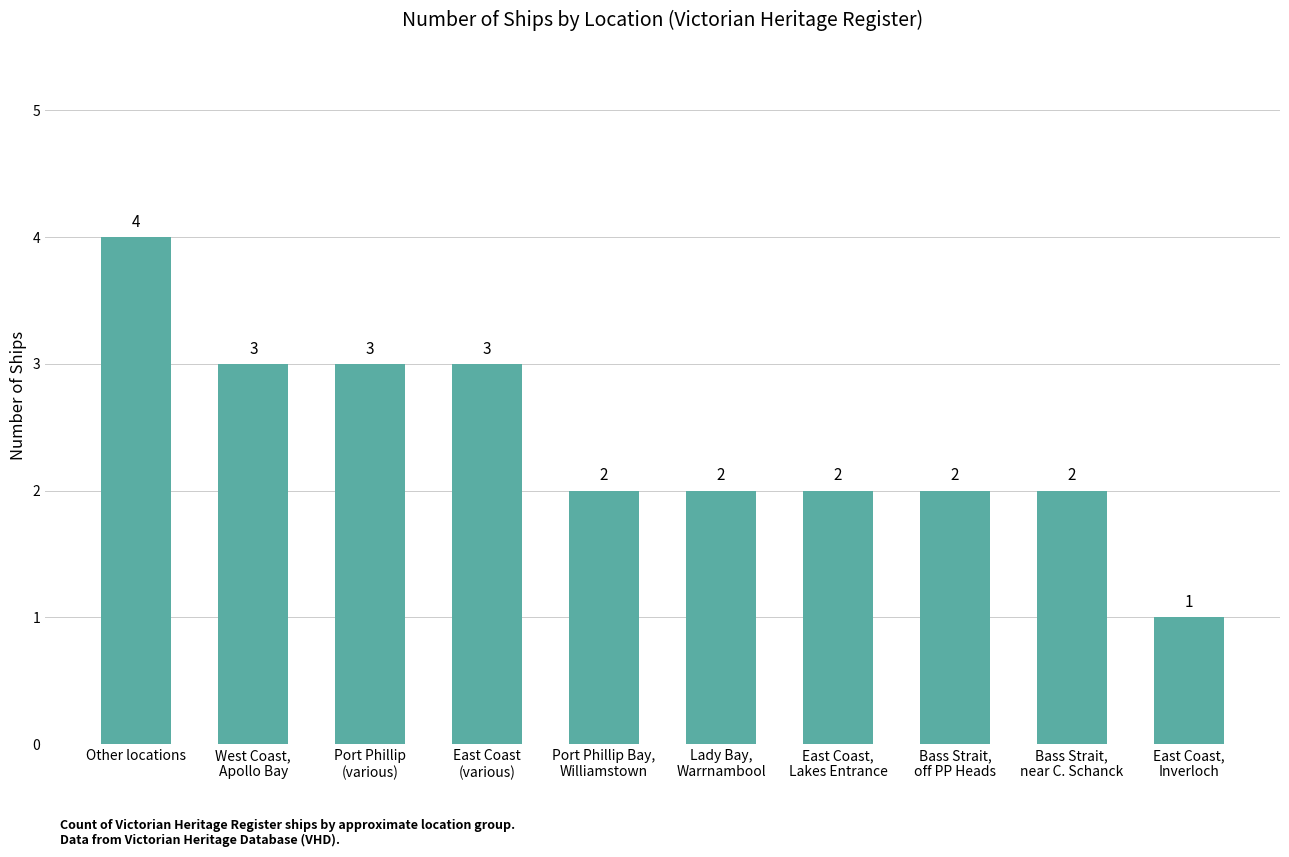

The chart shows a value of 2 at Port Phillip
(various). True or false?

False